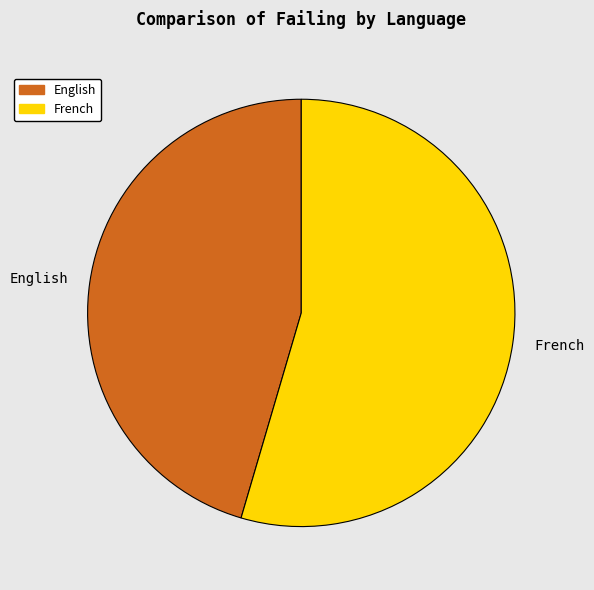

Is it true that French is 63% of the pie?

False